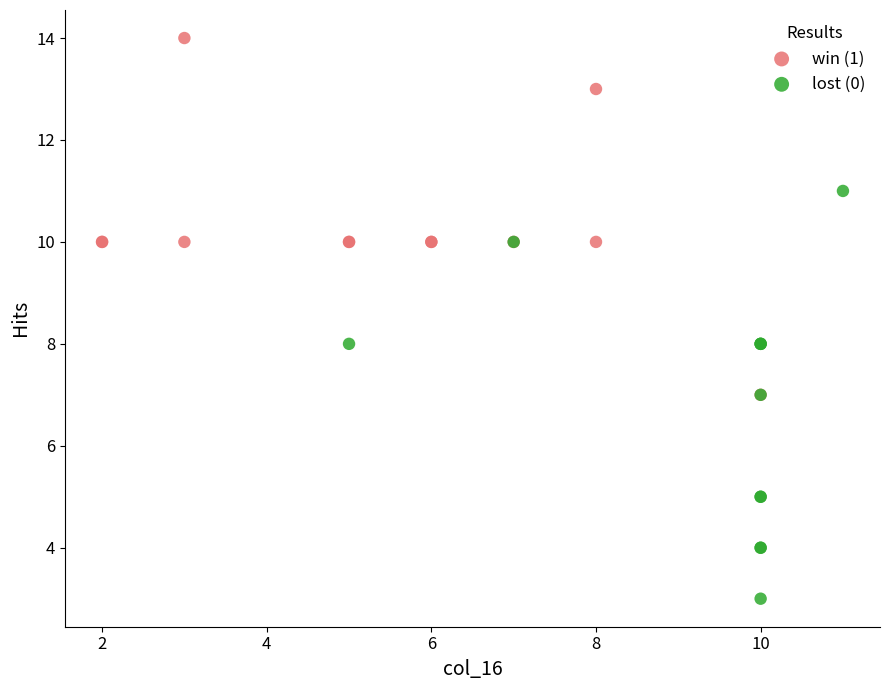

Which series contains the highest Y value?

win (1)